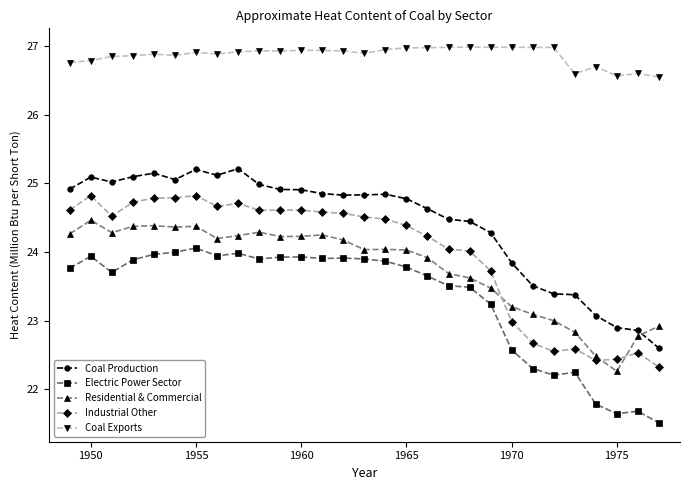

True or false: Electric Power Sector and Coal Exports cross at least once.

False